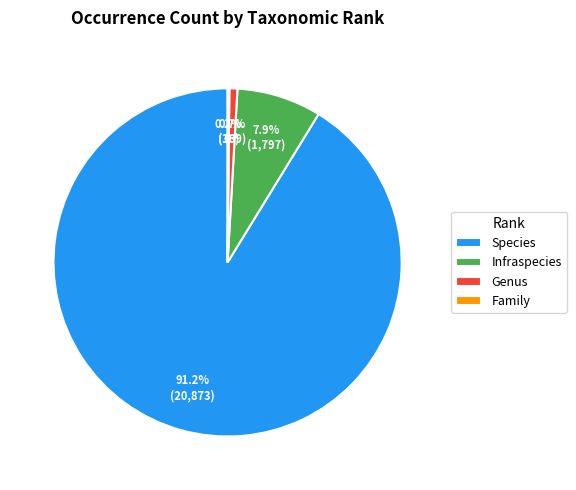

To the nearest percent, what is the difference between the largest and smallest slice percentages?

91%